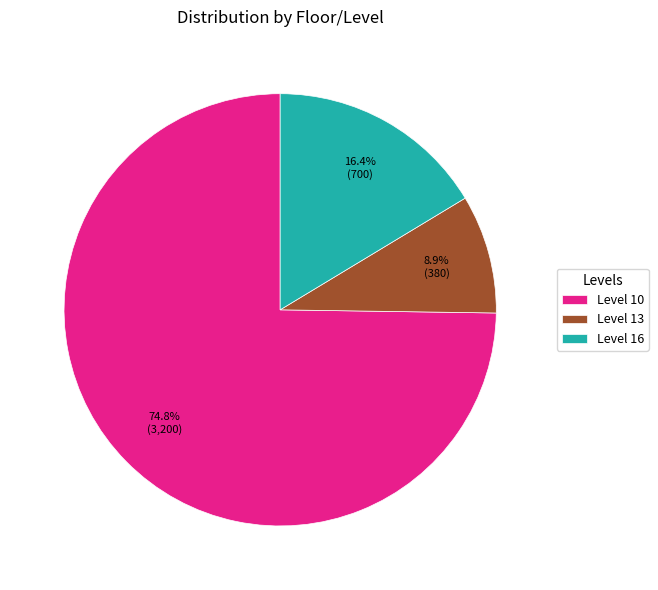

Approximately how many times larger is the value at Level 13 compared to Level 16?

0.5